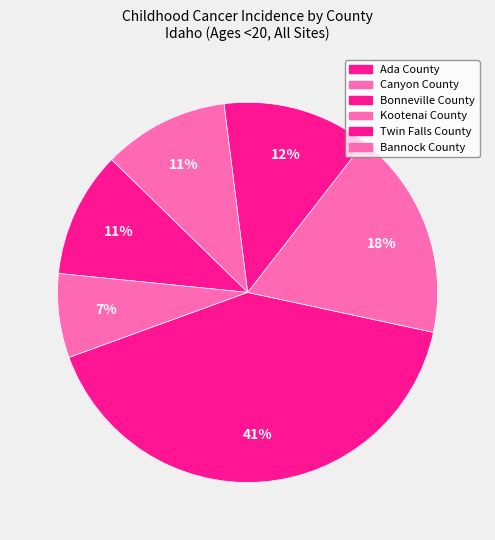

What is the ratio of the value at Kootenai County to the value at Bannock County?

1.5